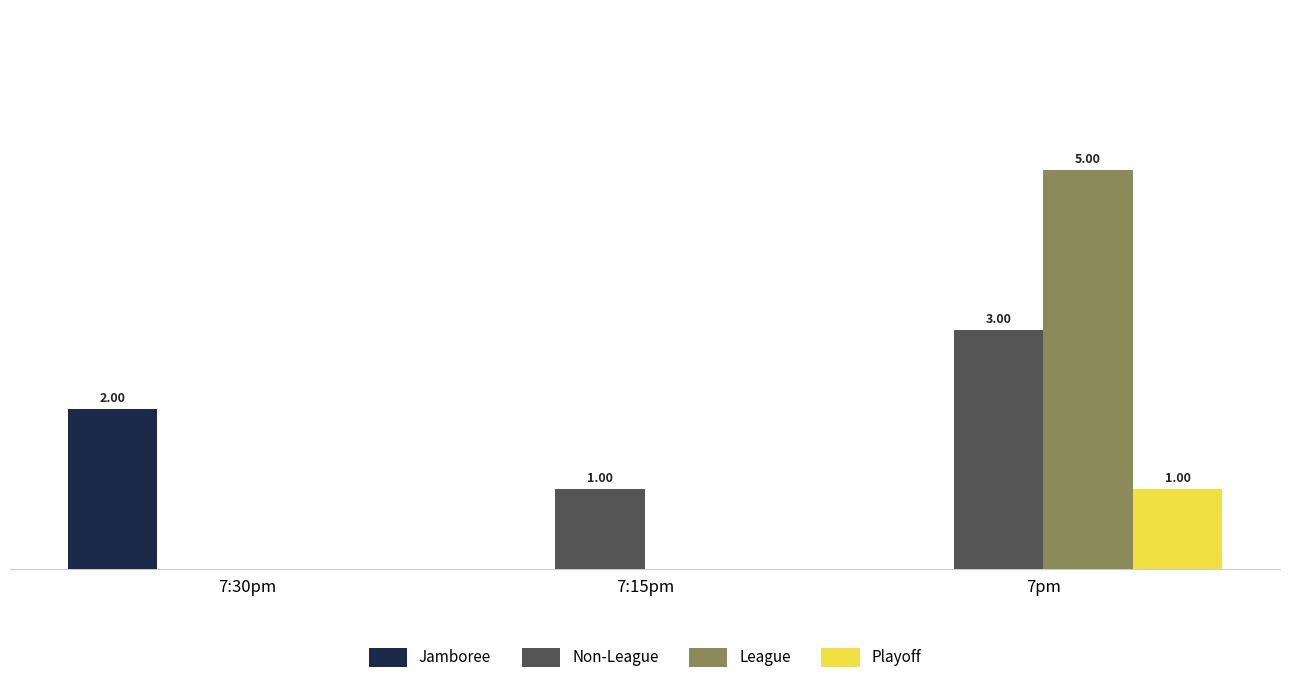

Is the value of Non-League at 7:15pm greater than the value of League at 7pm?

No